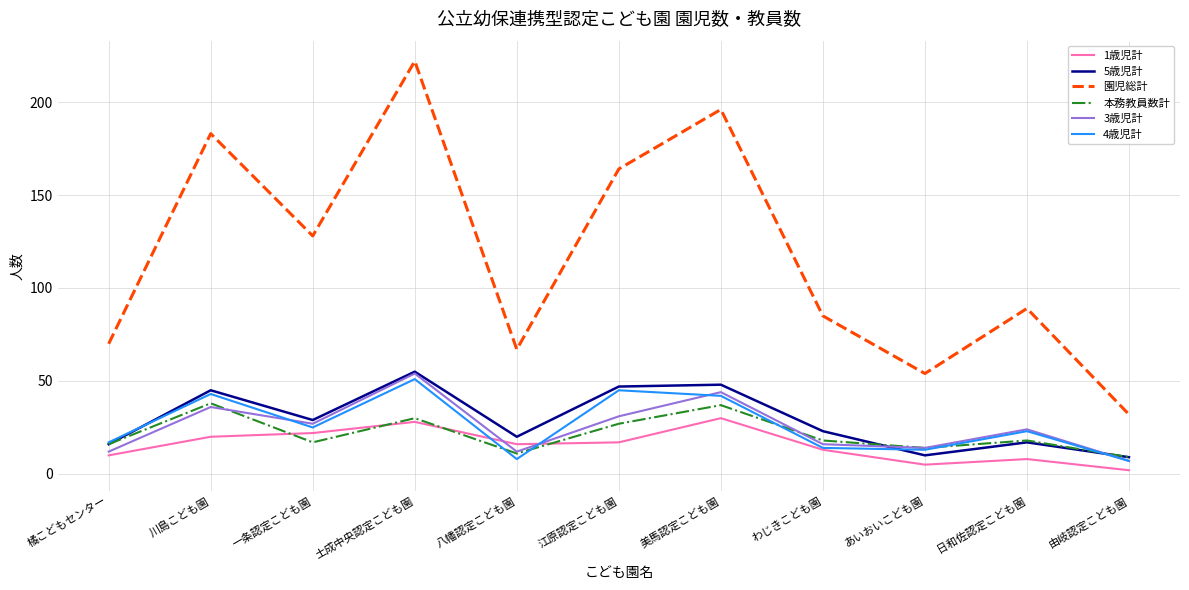

At which label does 5歳児計 reach its peak?

土成中央認定こども園